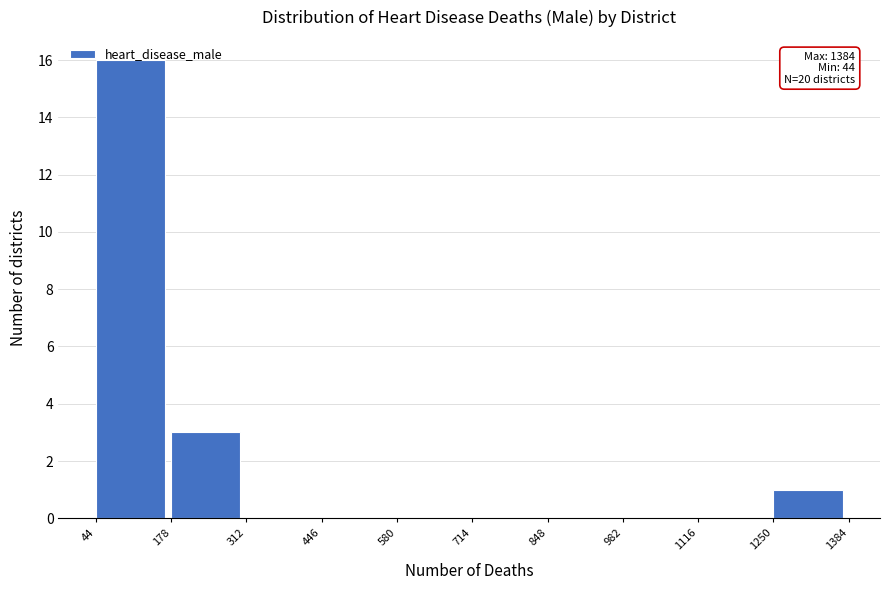

Over which range of the x-axis is the bar tallest?

44 to 178